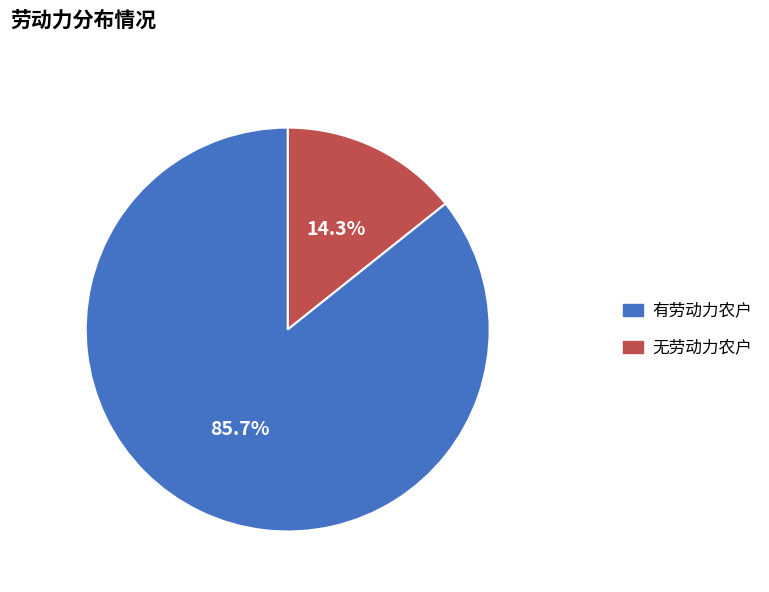

How many slices are in this pie chart?

2